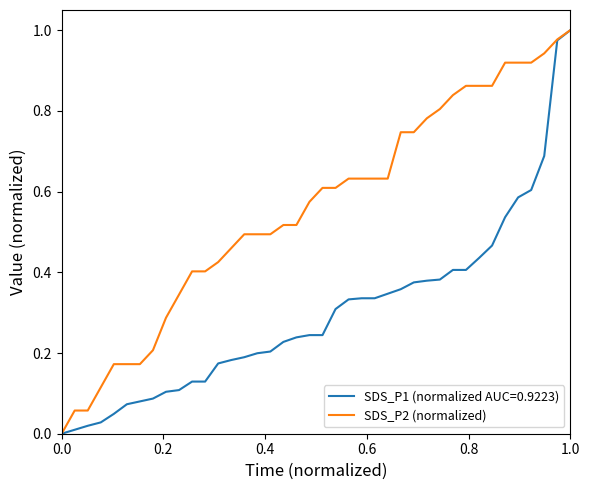

Which series has the largest total across all categories?

SDS_P2 (normalized)